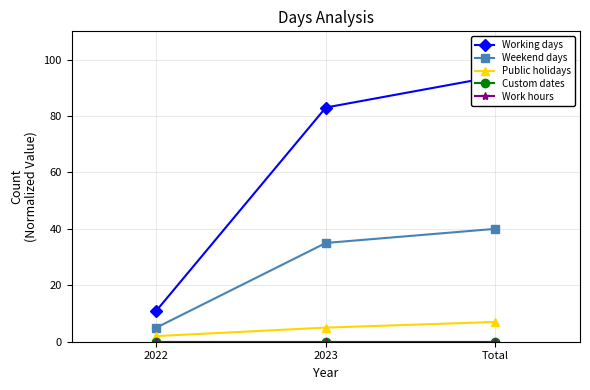

What is the total value across all series at Total?

141